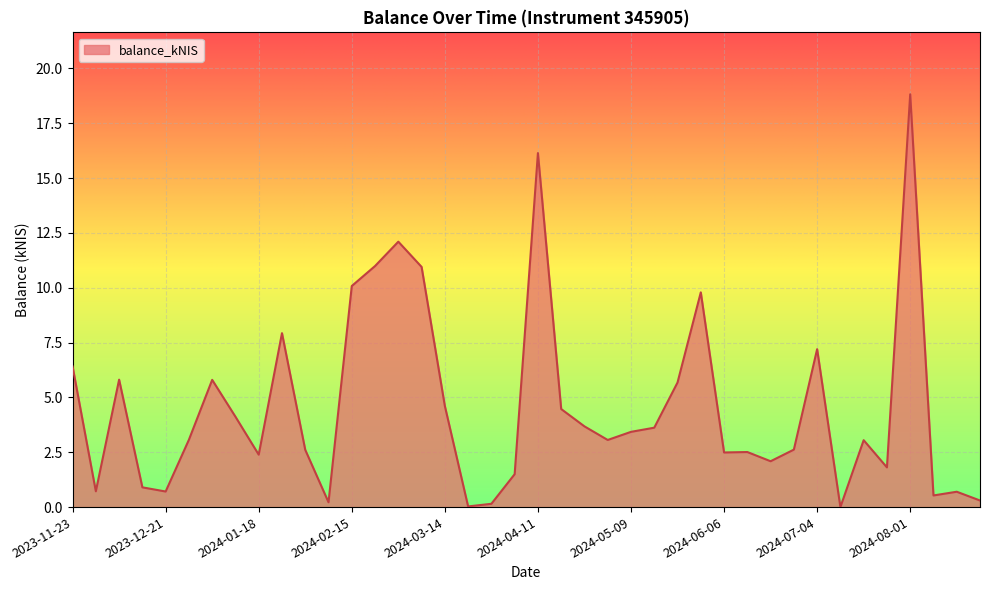

What is the difference between the maximum and minimum values?

18.8